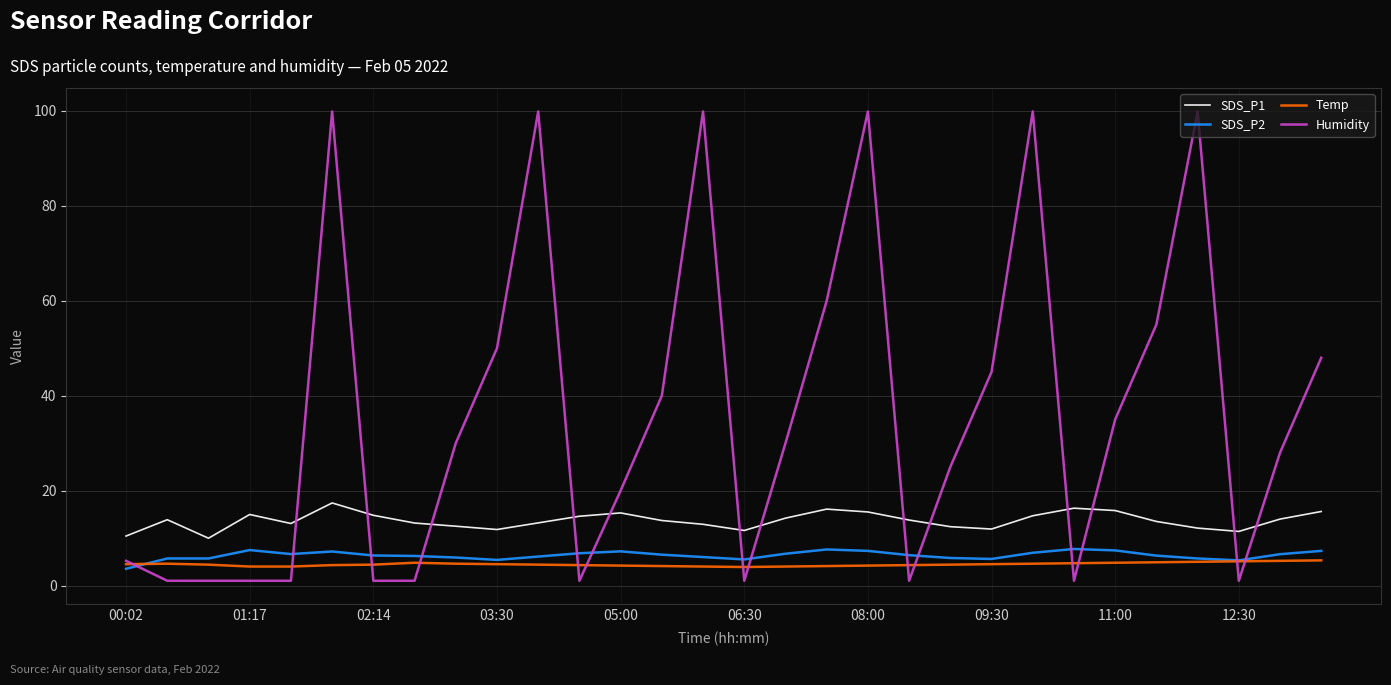

List the series in order of their peak value, highest first.

Humidity, SDS_P1, SDS_P2, Temp